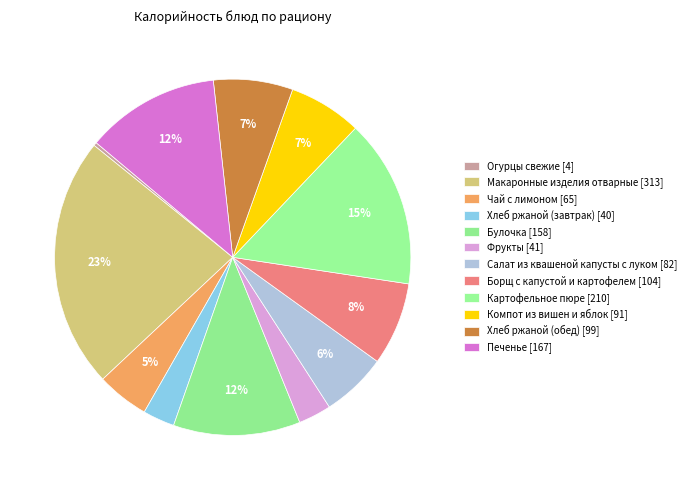

What percentage is the Хлеб ржаной (обед) slice, to the nearest percent?

7%